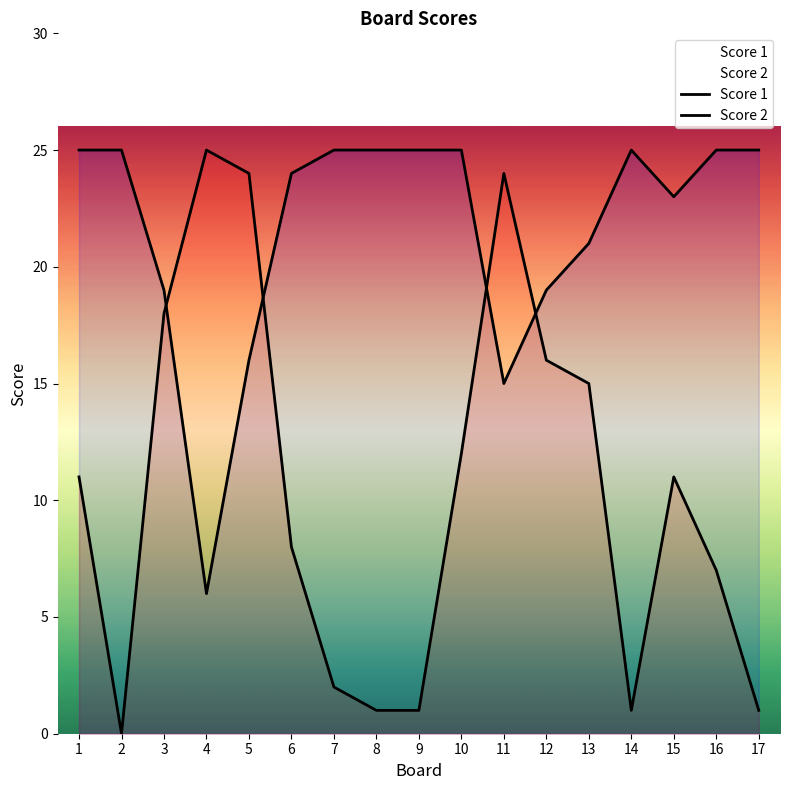

Does the chart display data point markers on the line(s)?

No